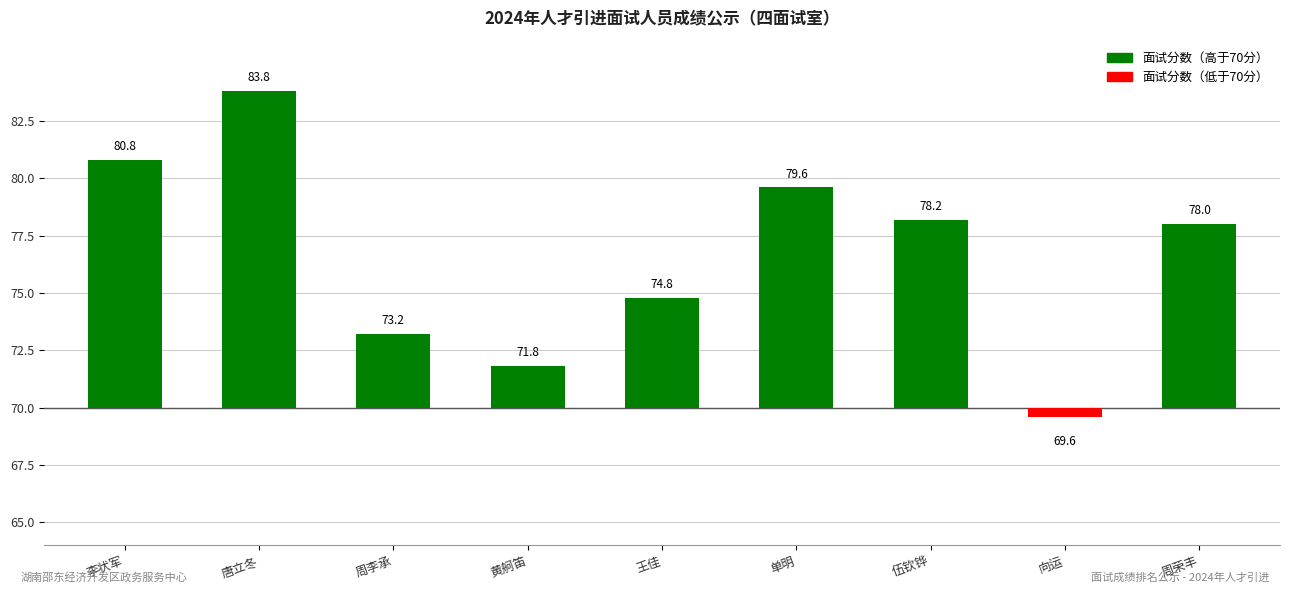

What is the difference between the values at 单明 and 唐立冬?

4.2